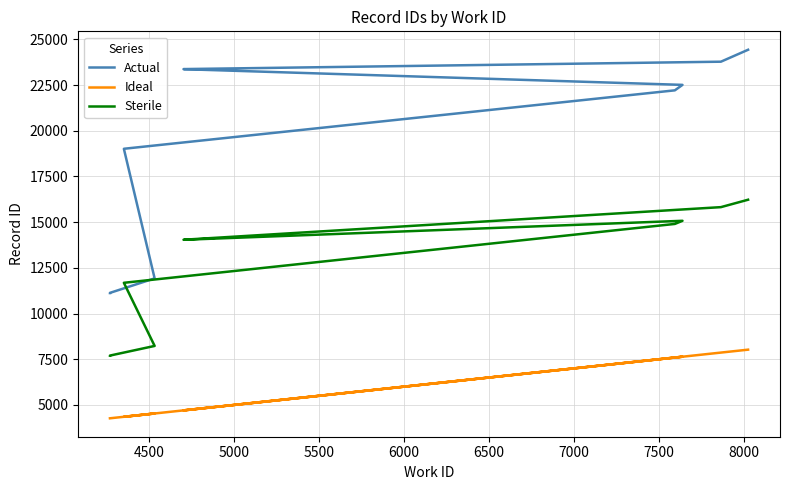

What is the minimum value shown in the chart?

4269